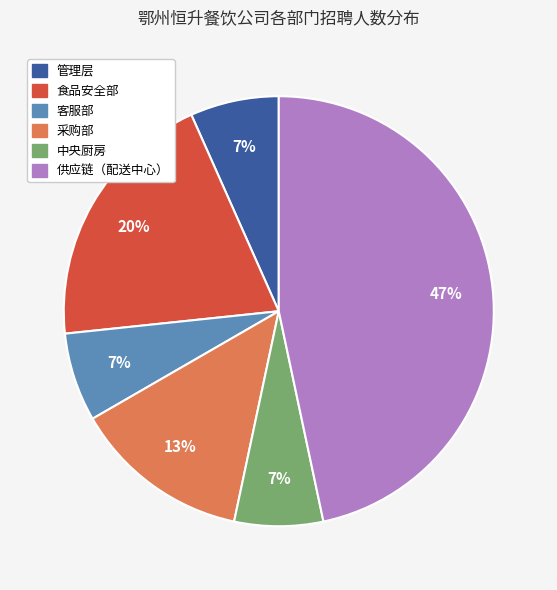

To the nearest percent, what is the difference between the largest and smallest slice percentages?

40%